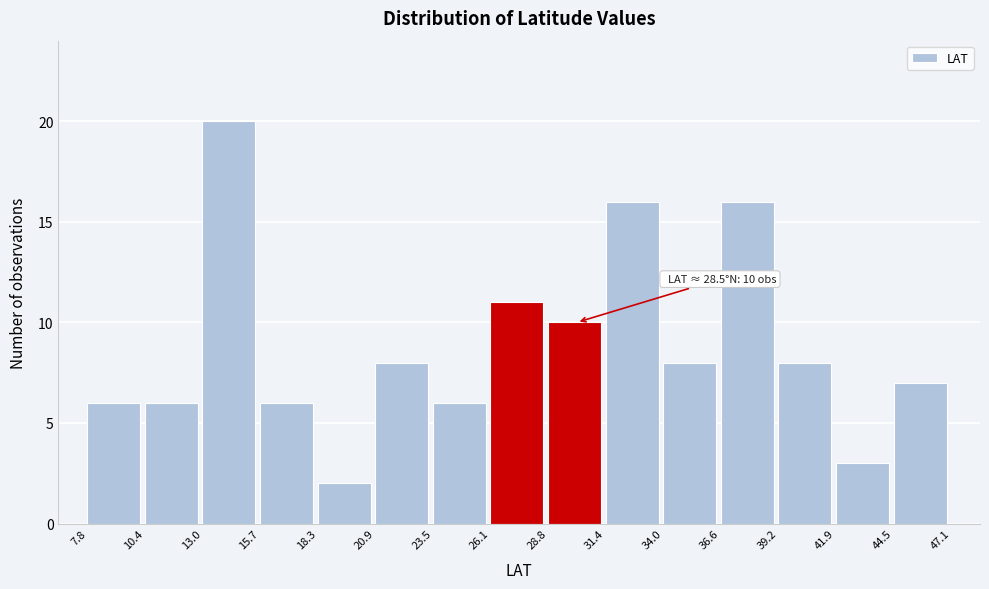

Over which range of the x-axis is the bar tallest?

13.0 to 15.7